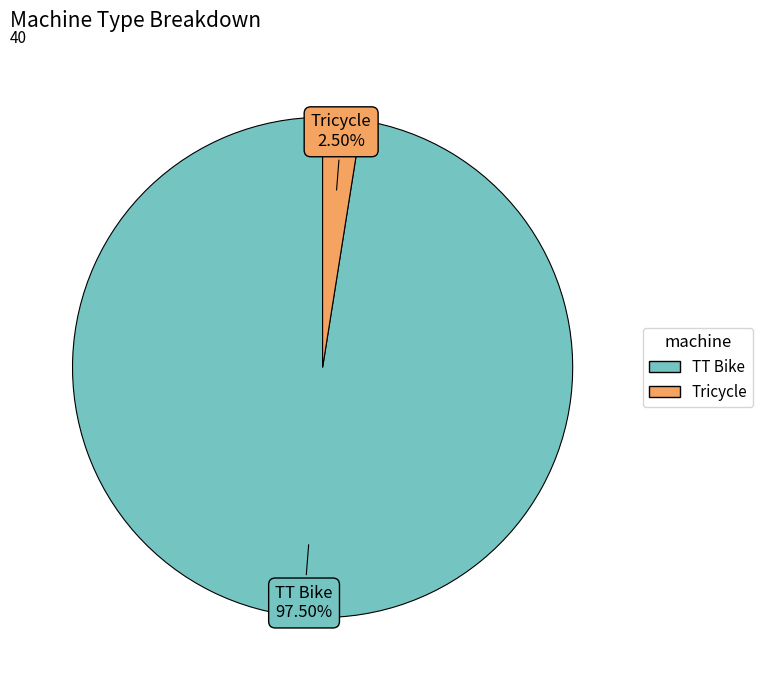

Rank the categories by value from highest to lowest.

TT Bike, Tricycle